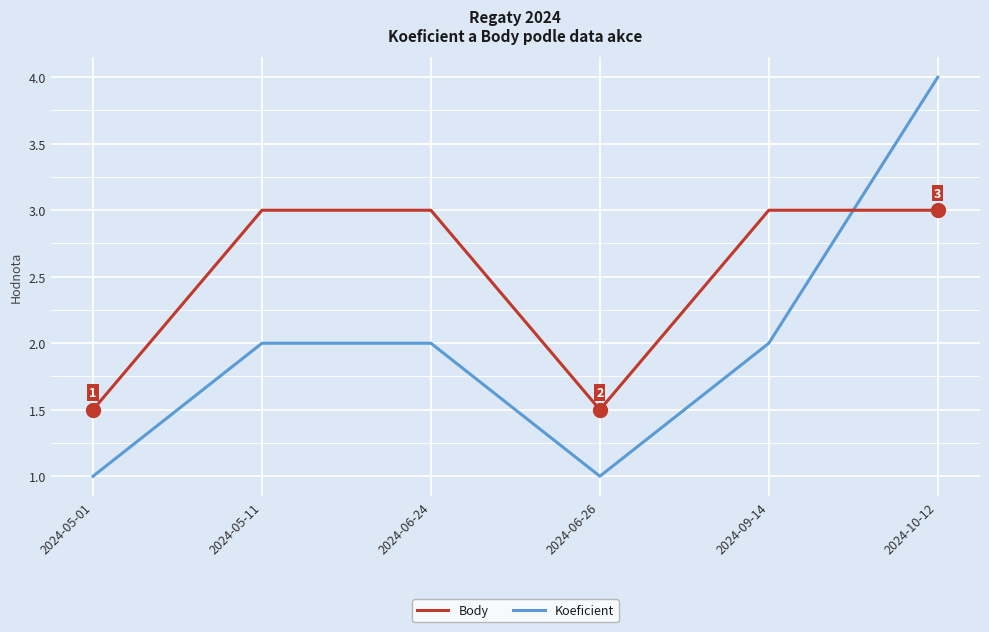

Reading left to right, list all the values displayed in this chart.

Body: 2024-05-01=1.5	2024-05-11=3.0	2024-06-24=3.0	2024-06-26=1.5	2024-09-14=3.0	2024-10-12=3.0
Koeficient: 2024-05-01=1.0	2024-05-11=2.0	2024-06-24=2.0	2024-06-26=1.0	2024-09-14=2.0	2024-10-12=4.0